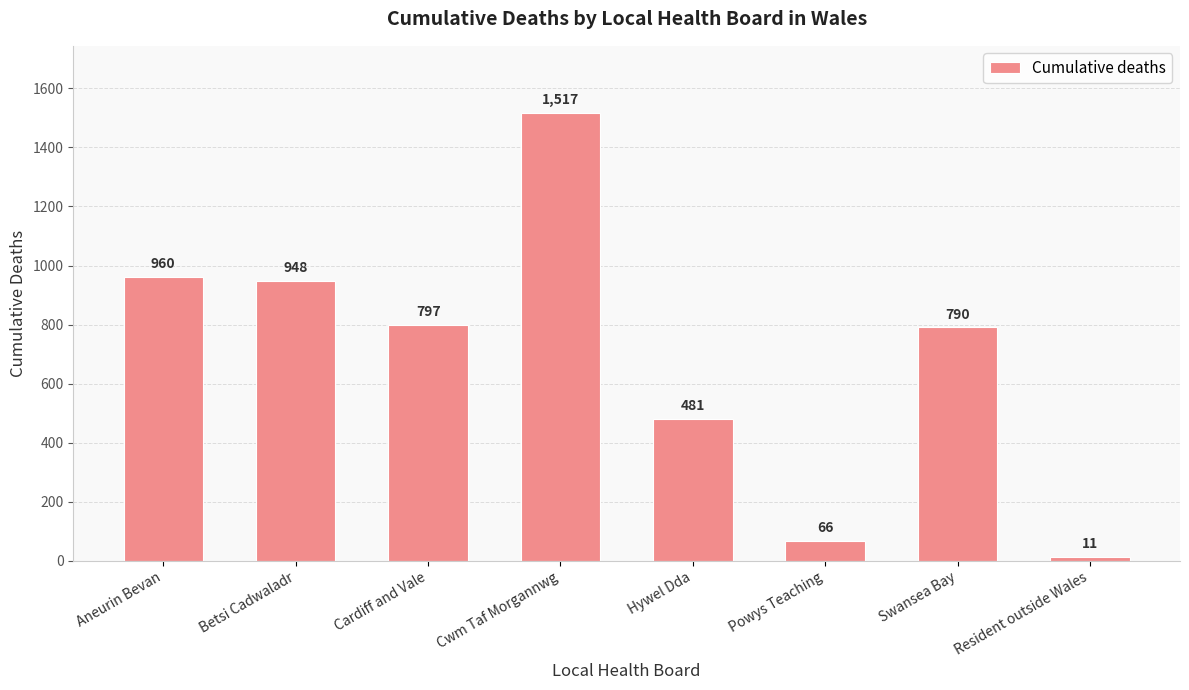

What is the change in value from Betsi Cadwaladr to Cardiff and Vale?

-151